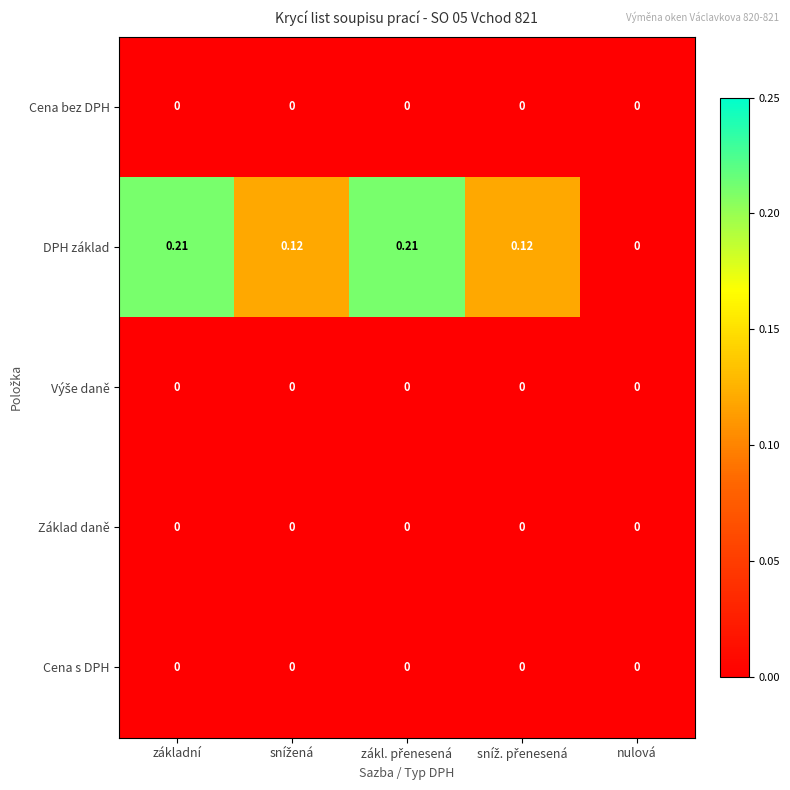

Which series has the largest total across all categories?

DPH základ